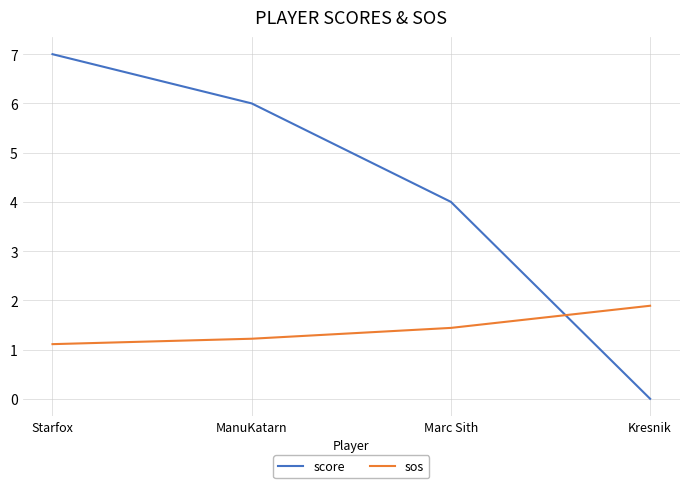

How many values in score are above zero?

3